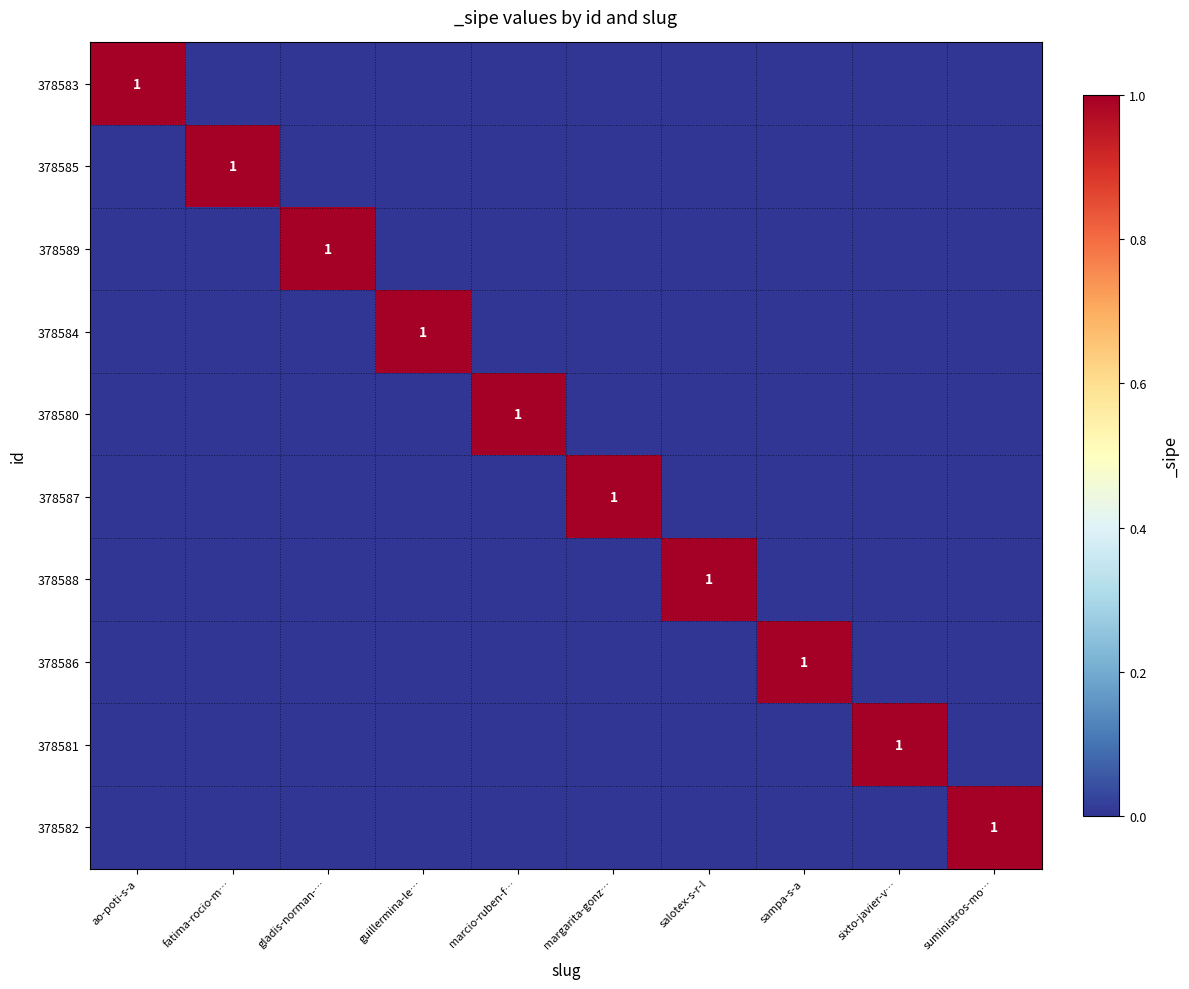

The 378589 series shows 0 at gladis-norman-…. True or false?

False